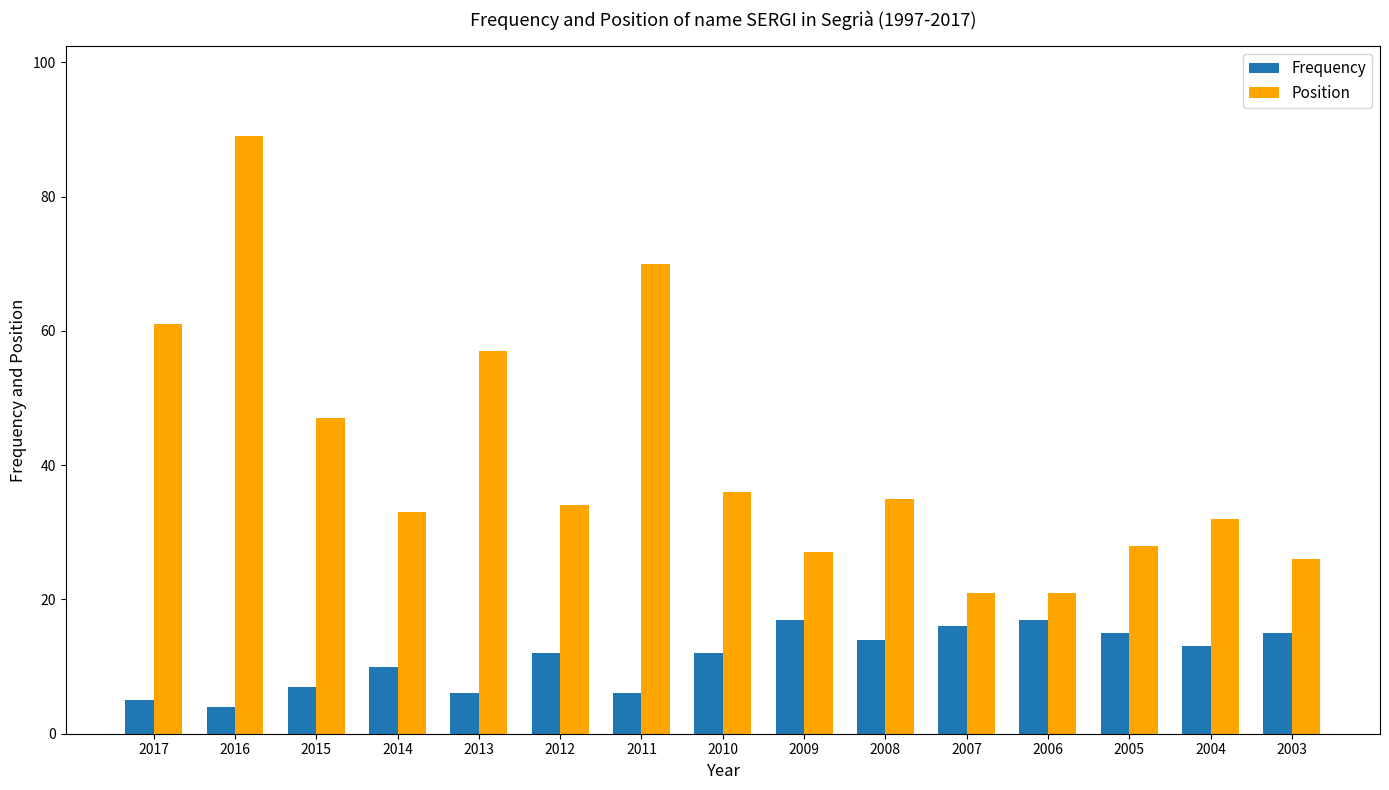

What is the difference between the highest and lowest values at 2004?

19